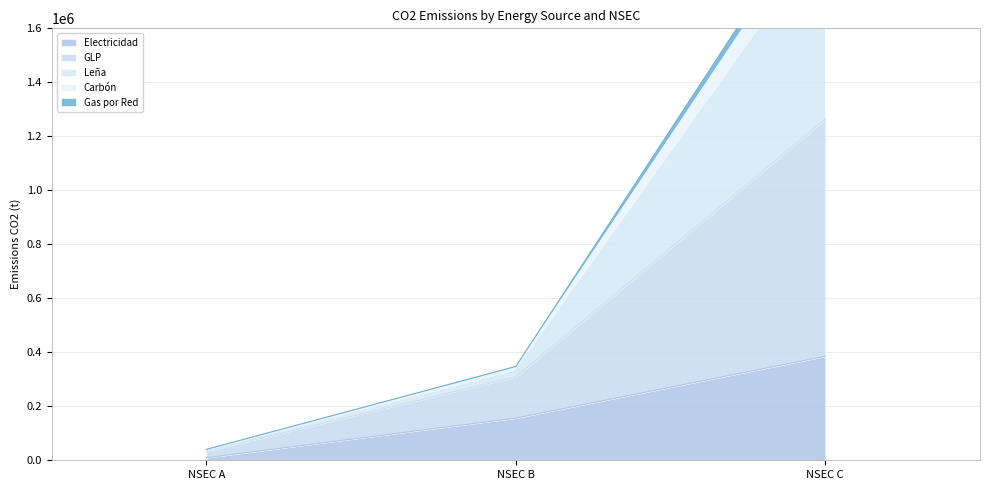

What is the approximate value of Electricidad at NSEC C?

385047.2